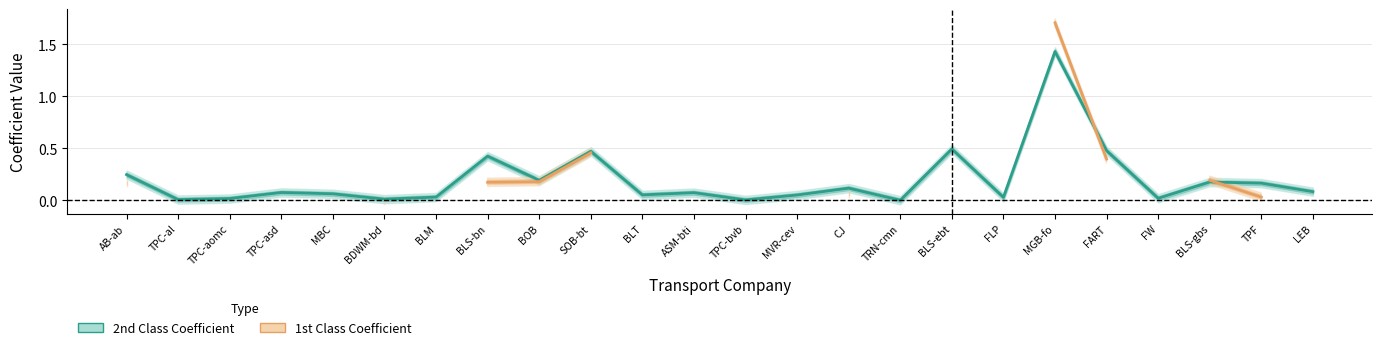

True or false: 1st Class Coefficient and 2nd Class Coefficient intersect in this chart.

True